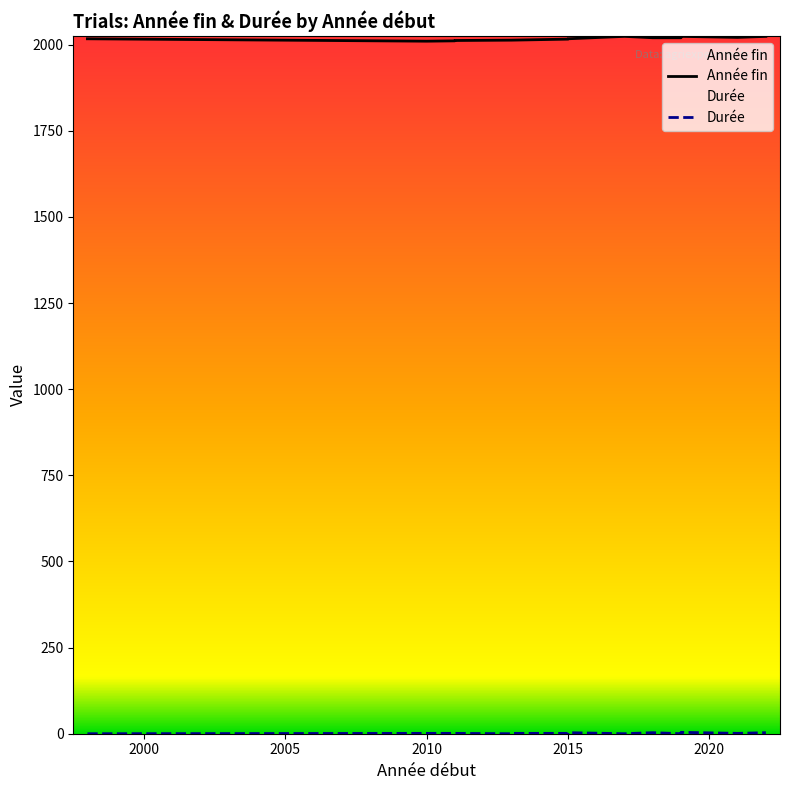

What value does the Durée series have at 2021?

1